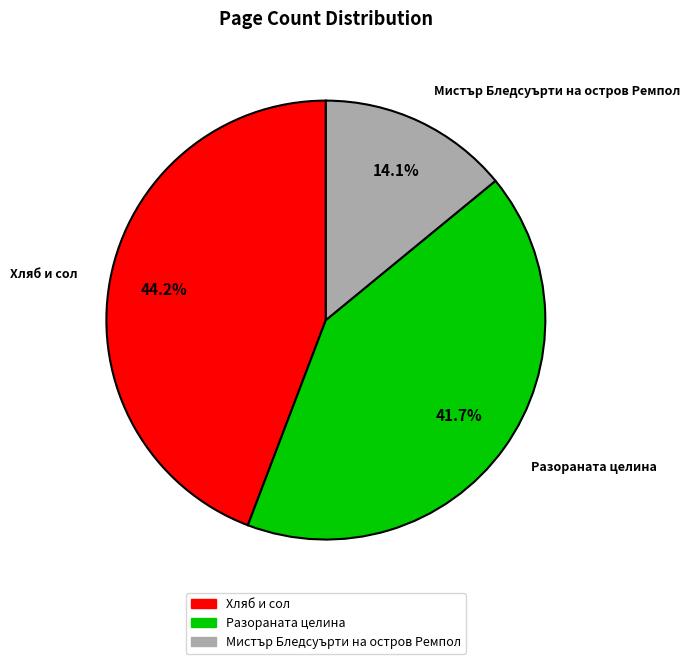

What portion of the pie excludes Хляб и сол?

55.8%